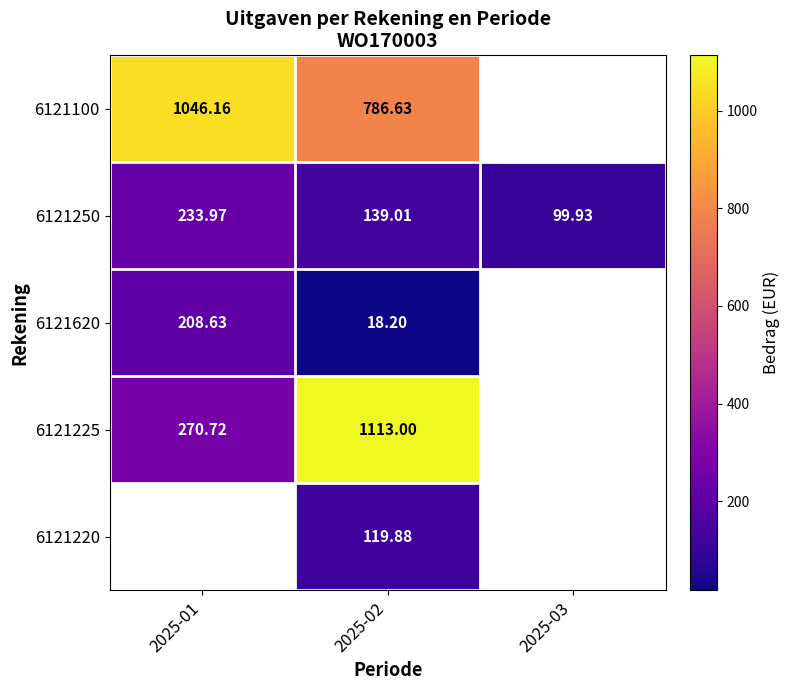

How many data points does each series have?

3